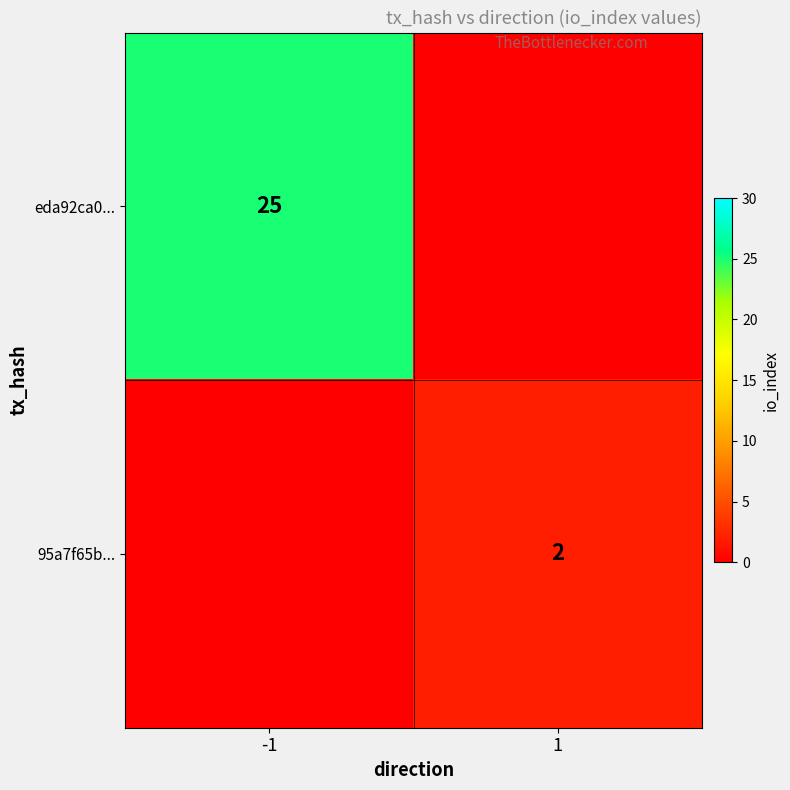

True or false: eda92ca0... has a value of 8 at -1.

False